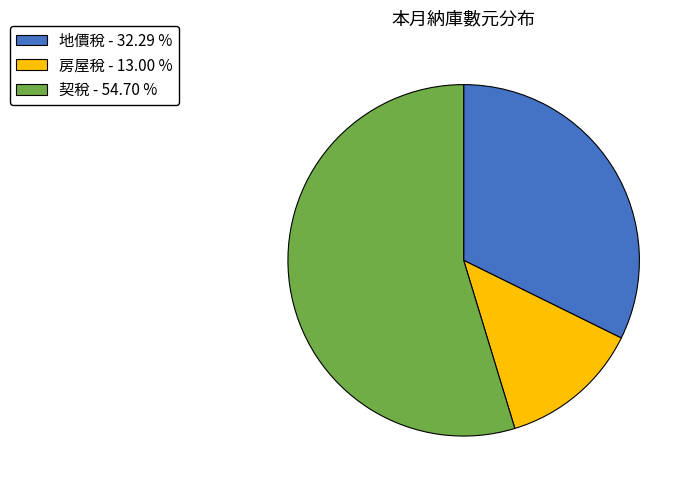

Which slice represents more than half of the pie?

契稅